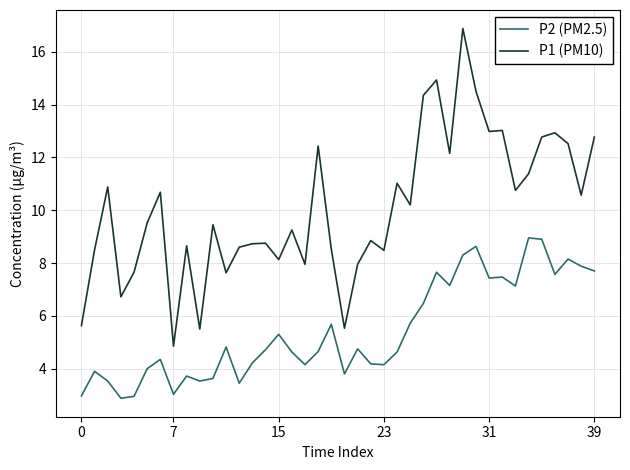

True or false: P1 (PM10) and P2 (PM2.5) intersect in this chart.

False